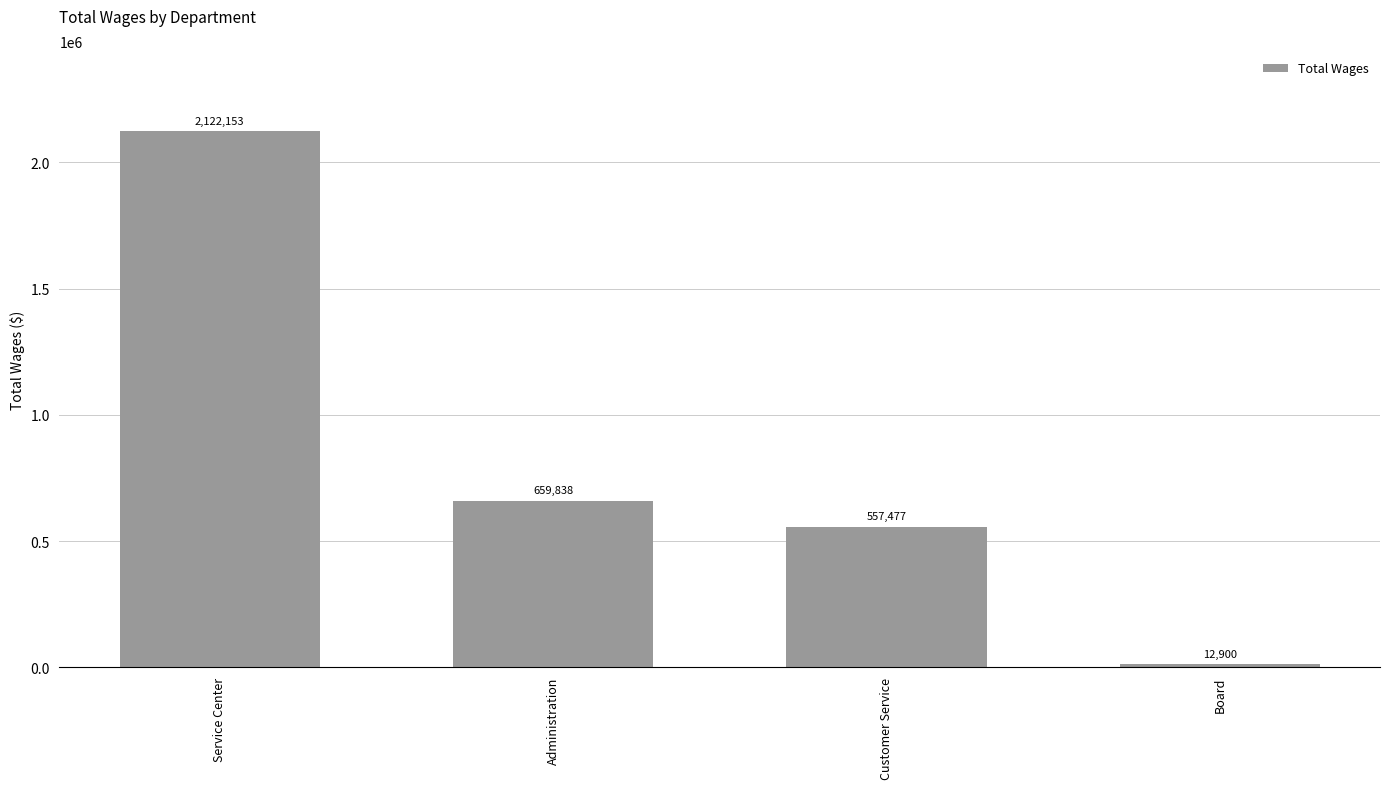

What is the difference between the values at Service Center and Customer Service?

1564676